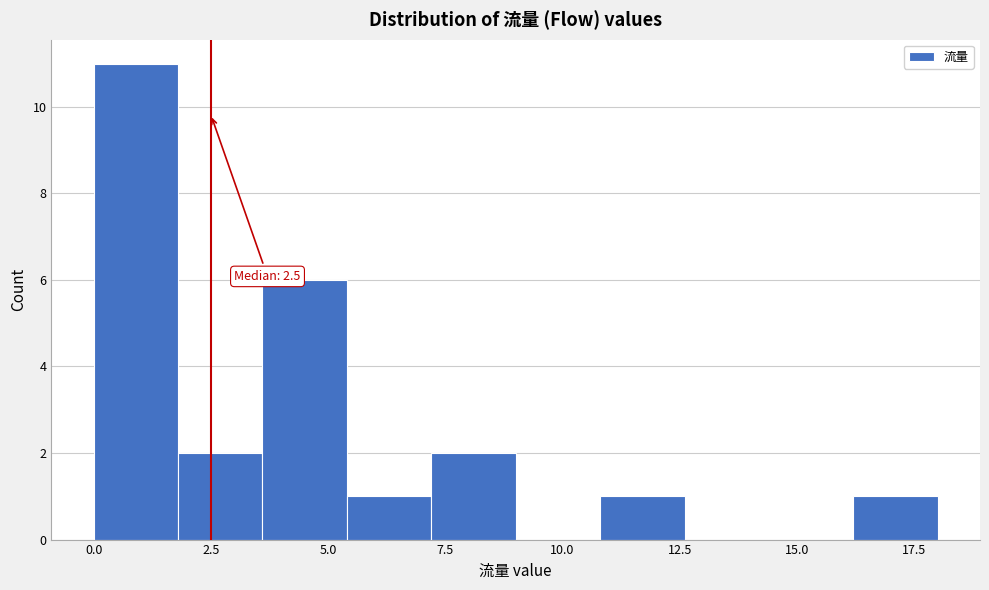

Read against the x-axis, roughly where is the centre of the tallest bar?

1.0